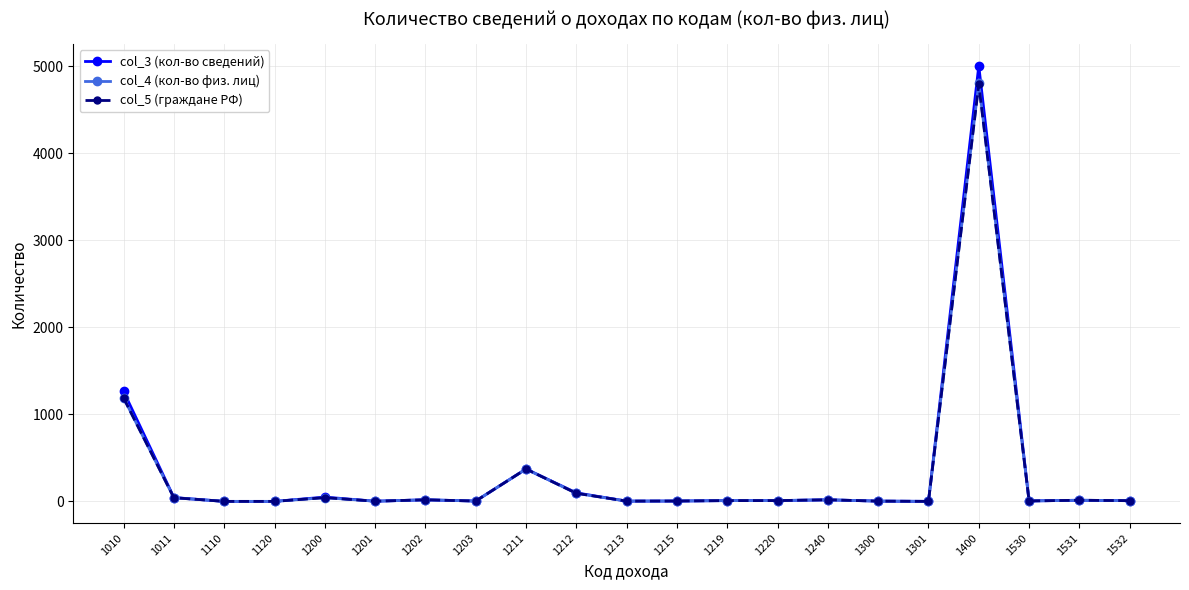

The col_3 (кол-во сведений) series shows -3260 at 1110. True or false?

False